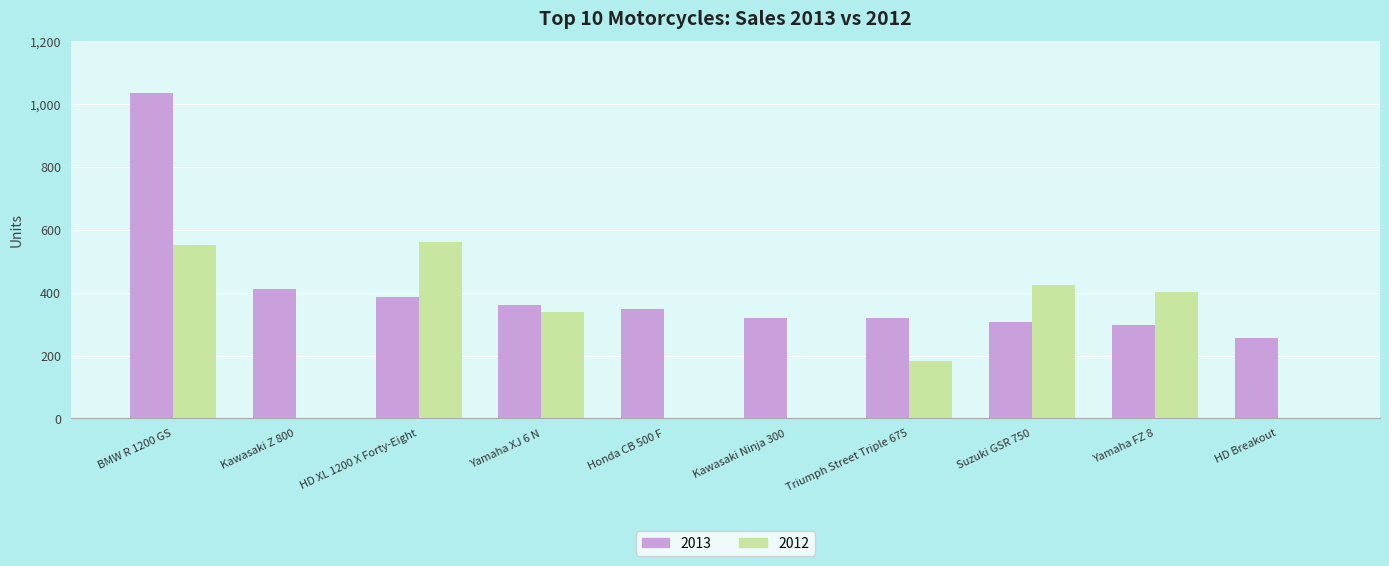

Which series changed the most between HD XL 1200 X Forty-Eight and Suzuki GSR 750?

2012